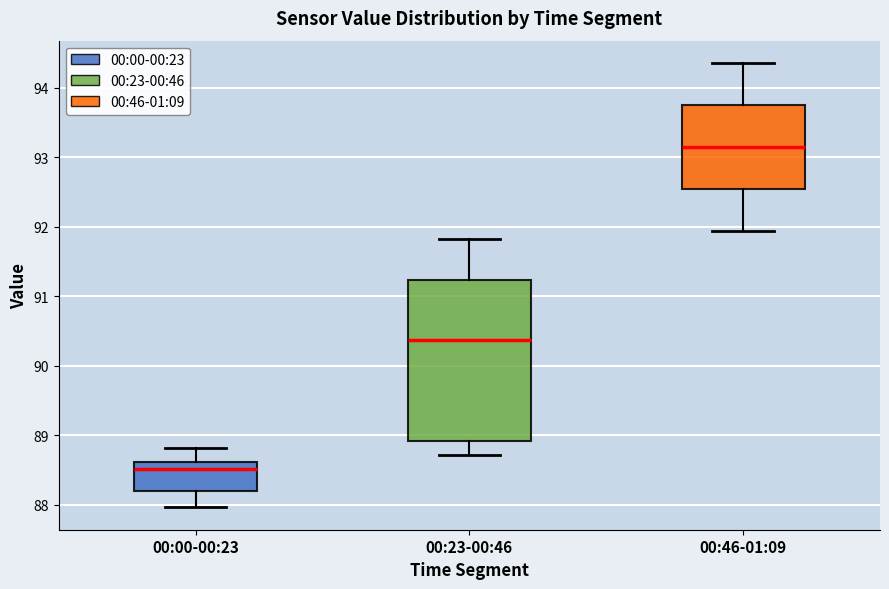

Reading left to right, transcribe this box plot: for each box, give where its median line is, the range the box spans, and where its two whiskers end, as read against the y-axis. The values are not printed on the chart, so give them approximately, as read against the axis.

00:00-00:23: median 88.5, box 88.2 to 88.6, whiskers 88.0 to 88.8
00:23-00:46: median 90.4, box 88.9 to 91.2, whiskers 88.7 to 91.8
00:46-01:09: median 93.2, box 92.5 to 93.8, whiskers 91.9 to 94.4